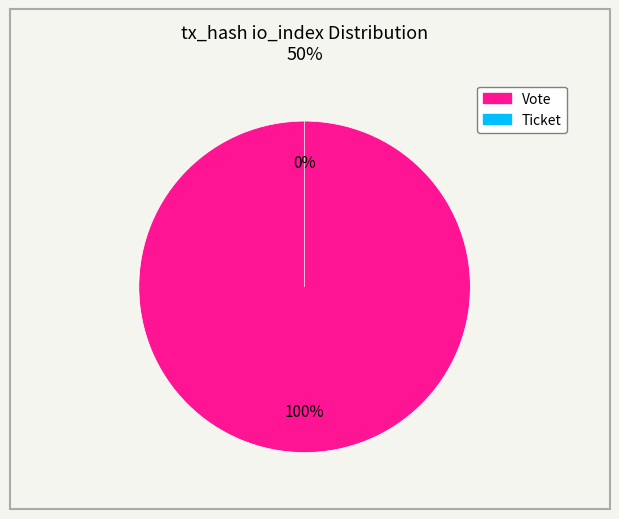

Rank the categories by value from highest to lowest.

Vote, Ticket